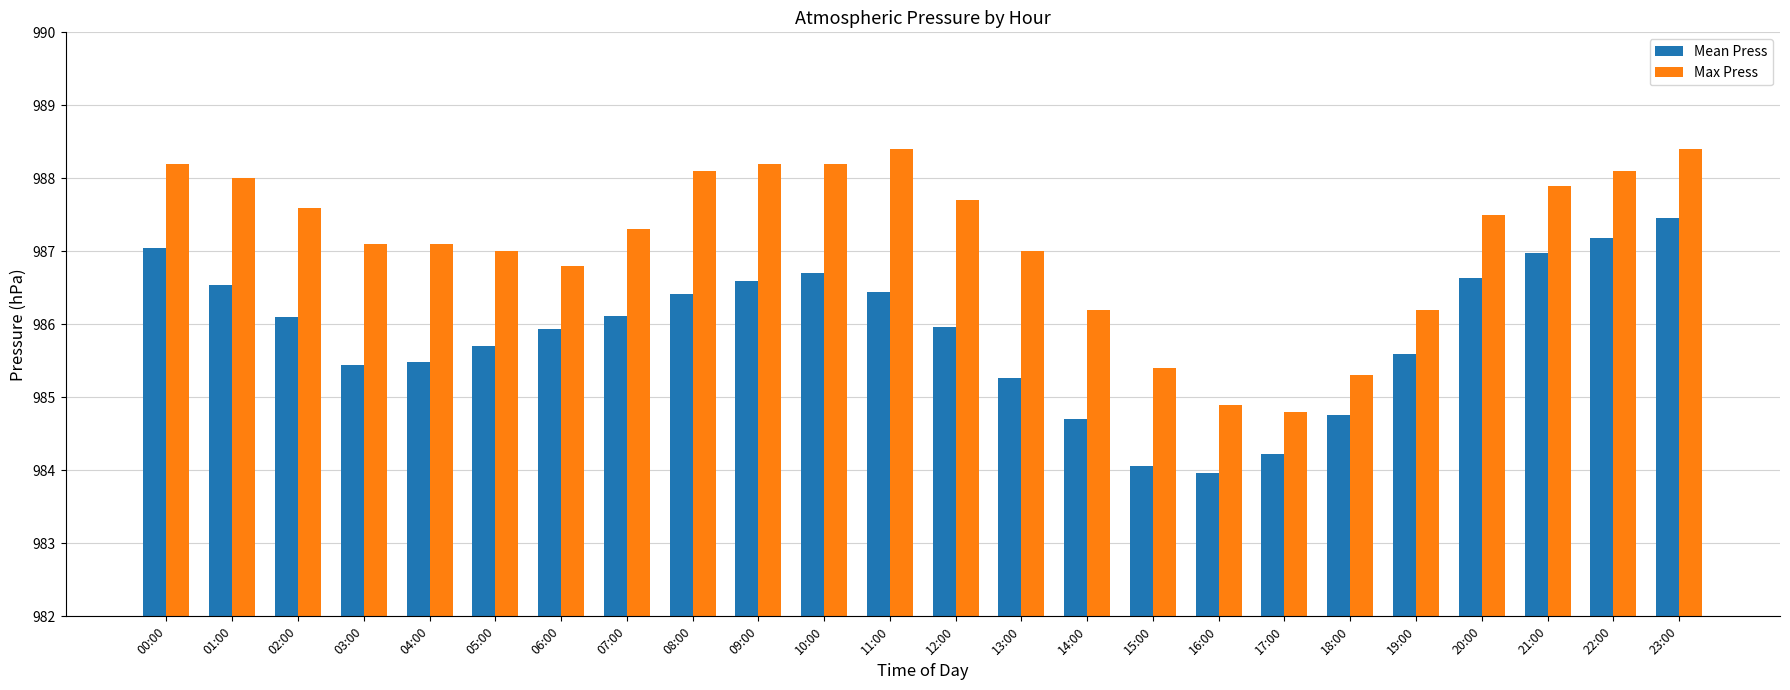

Read the Mean Press value at 17:00.

984.2